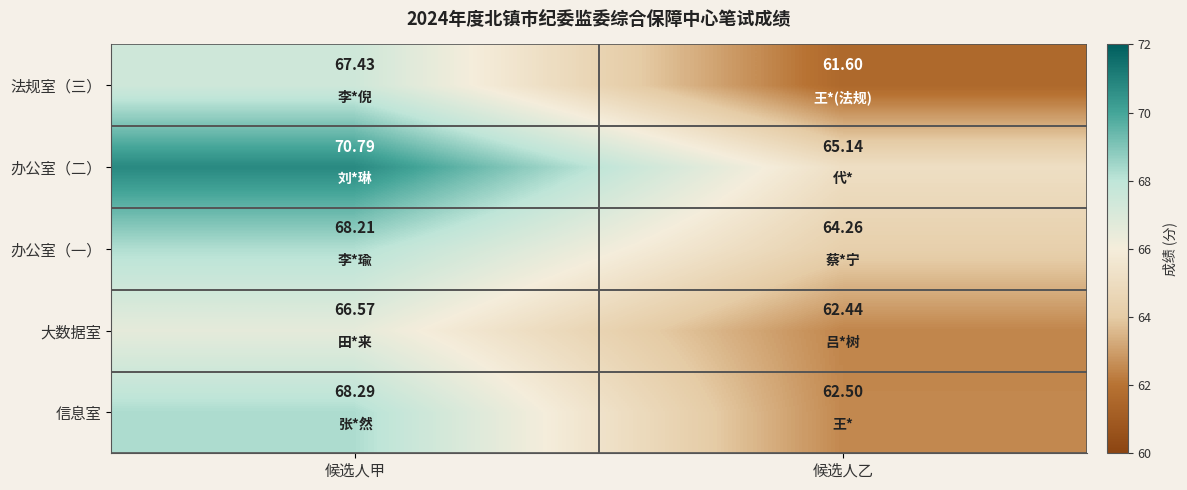

At how many categories does at least one series exceed 68?

1